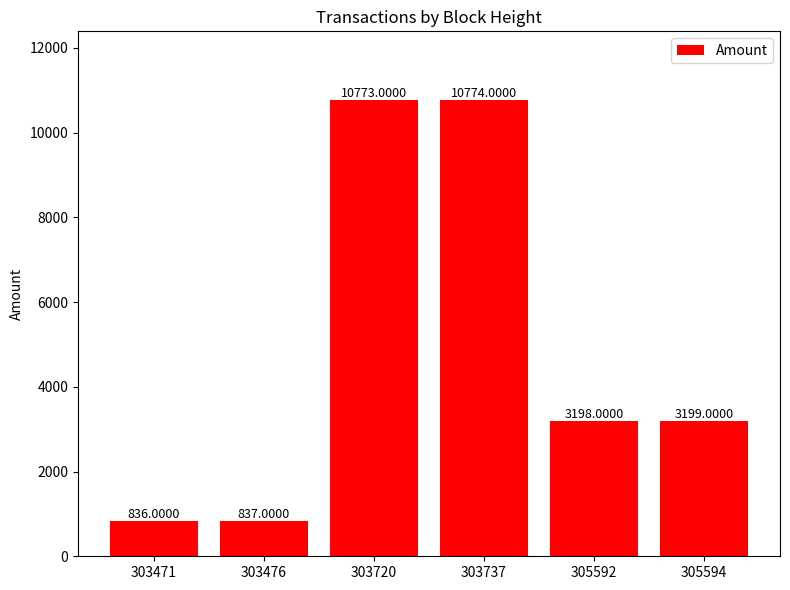

What is the ratio of the value at 305594 to the value at 305592?

1.0